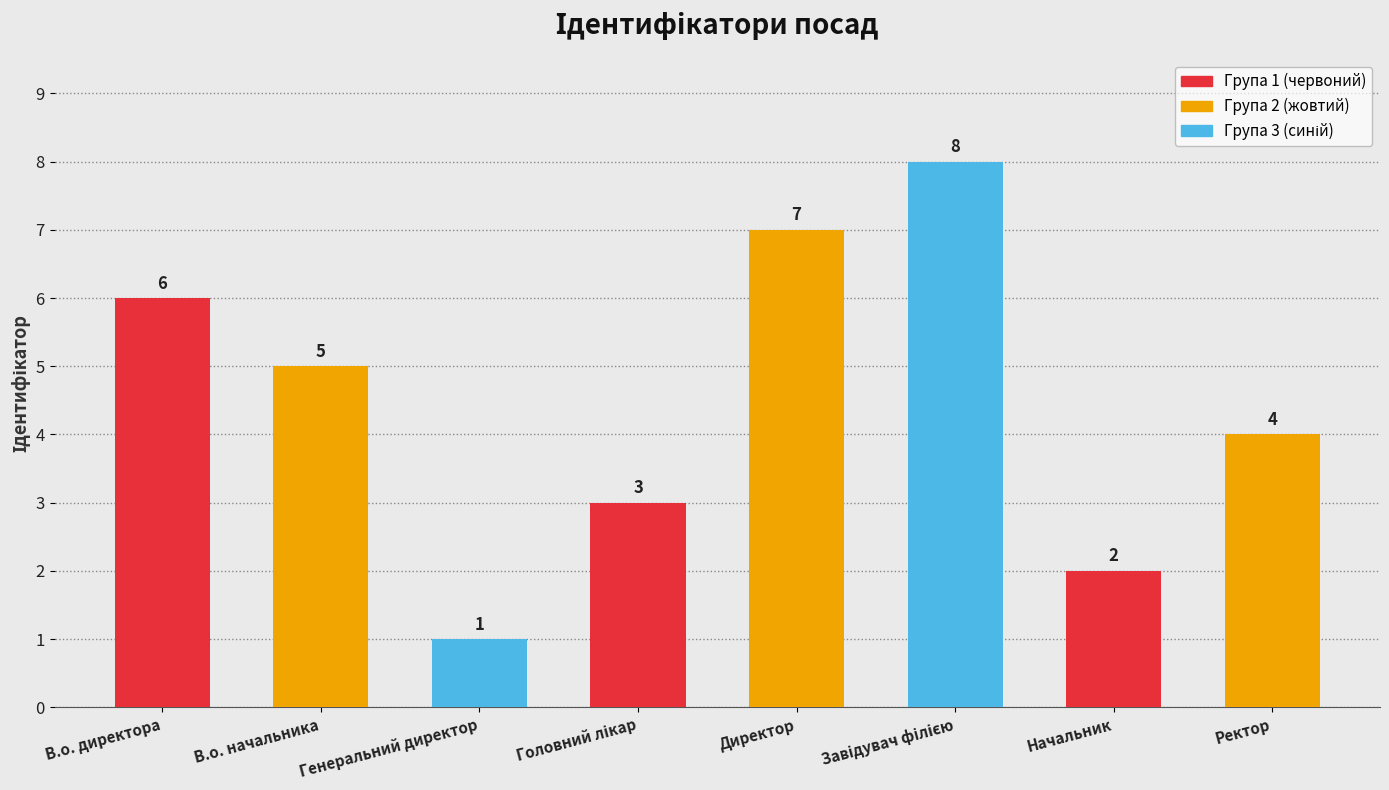

What position from the left is Начальник?

7